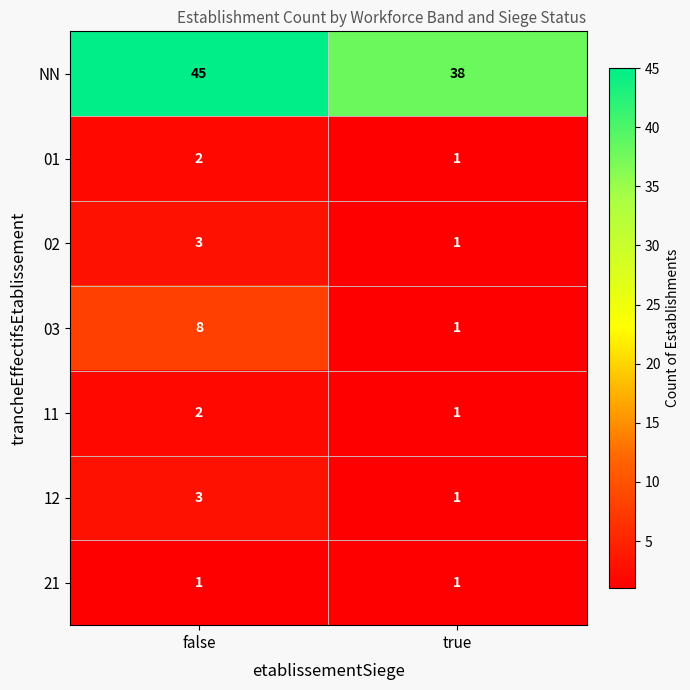

What is the spread (max minus min) of values at true?

37